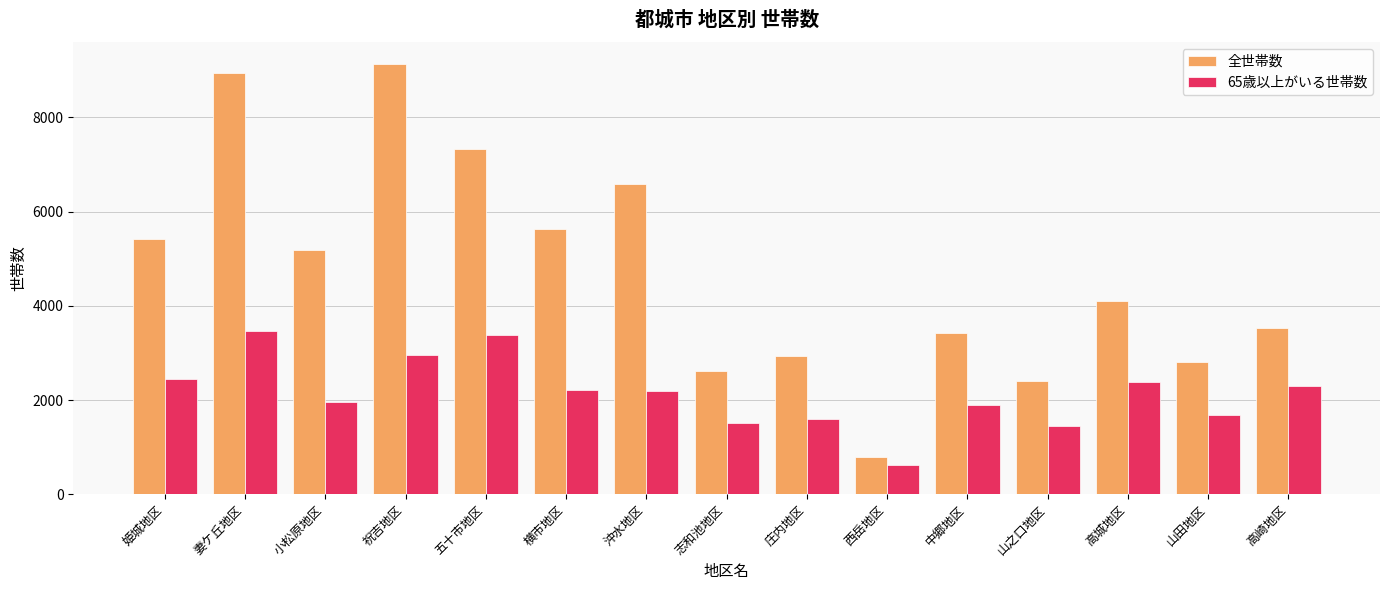

Rank the categories by 全世帯数 value from lowest to highest.

西岳地区, 山之口地区, 志和池地区, 山田地区, 庄内地区, 中郷地区, 高崎地区, 高城地区, 小松原地区, 姫城地区, 横市地区, 沖水地区, 五十市地区, 妻ケ丘地区, 祝吉地区